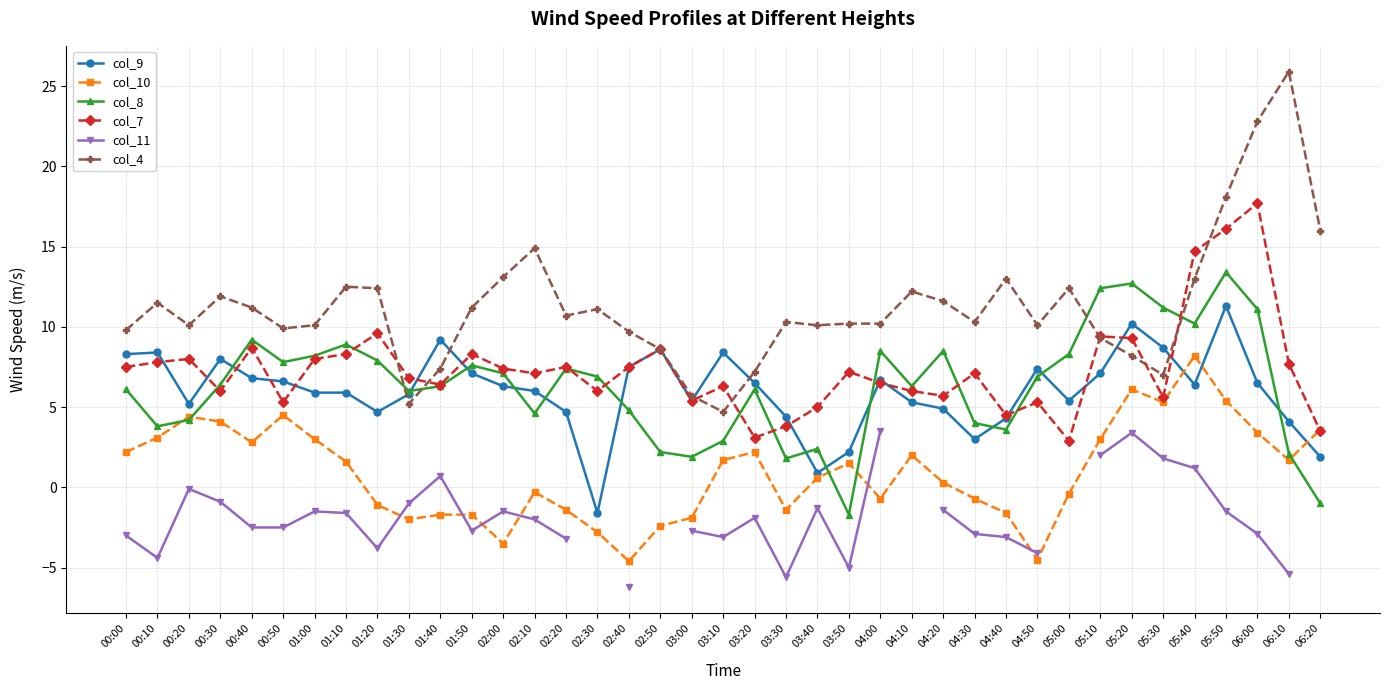

How many values in col_9 are above zero?

38